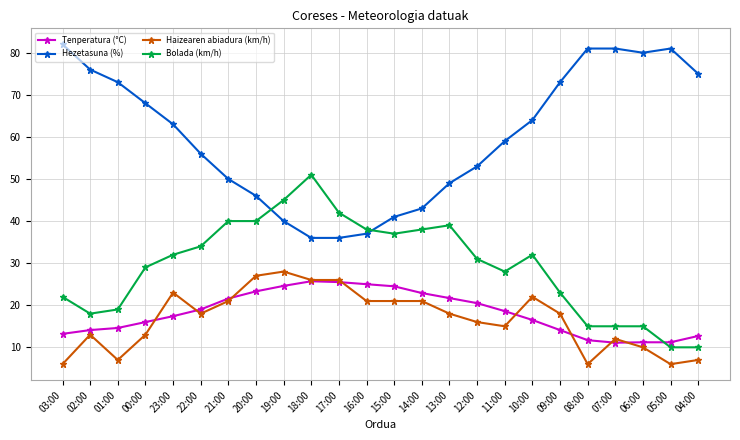

What is the label of the 18th point from the left?

10:00